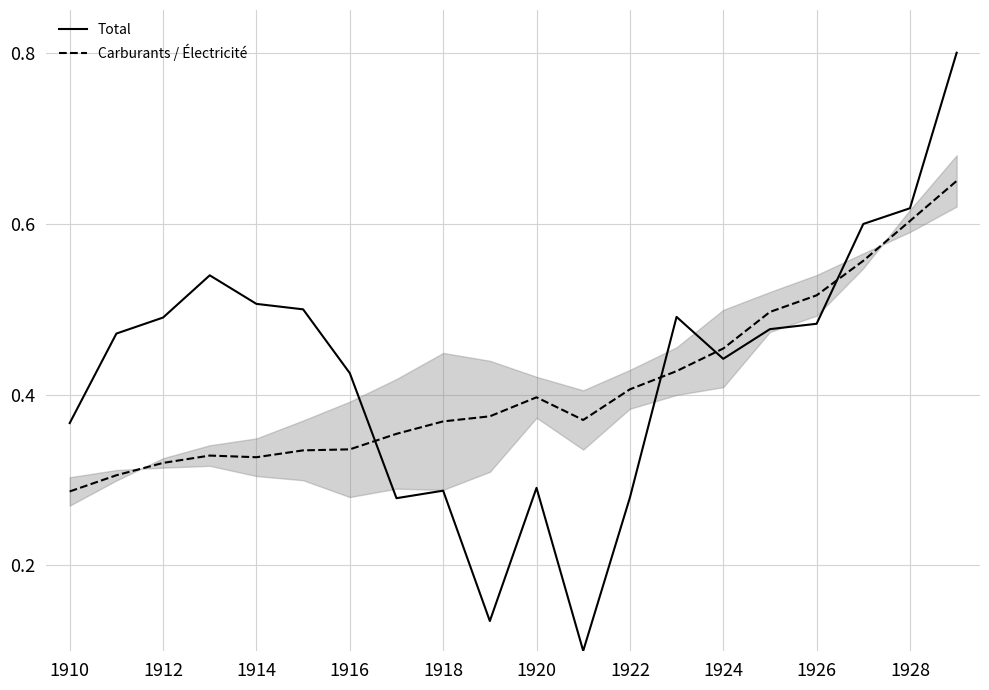

True or false: Total and Carburants / Électricité cross at least once.

True